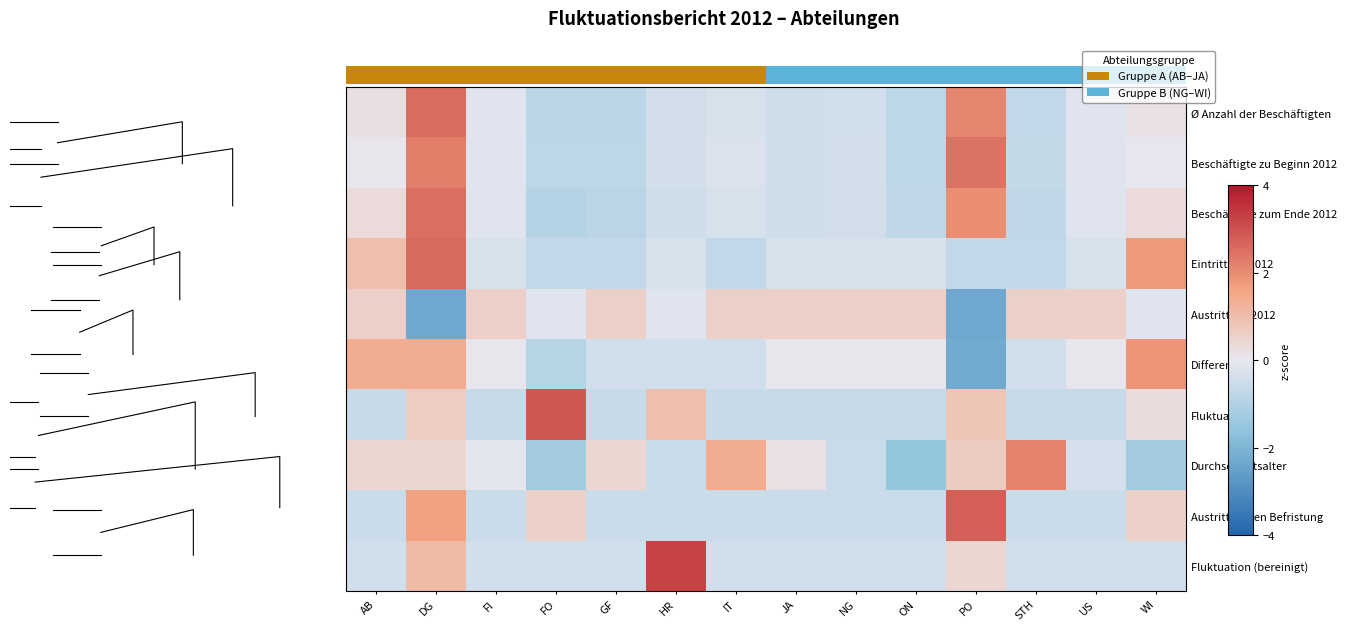

True or false: Beschäftigte zum Ende 2012 has a value of 2.5 at DG.

True